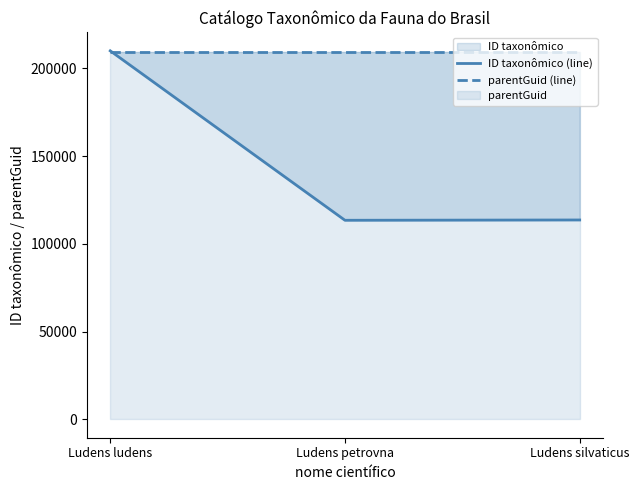

Between Ludens silvaticus and Ludens petrovna, which is larger?

Ludens silvaticus